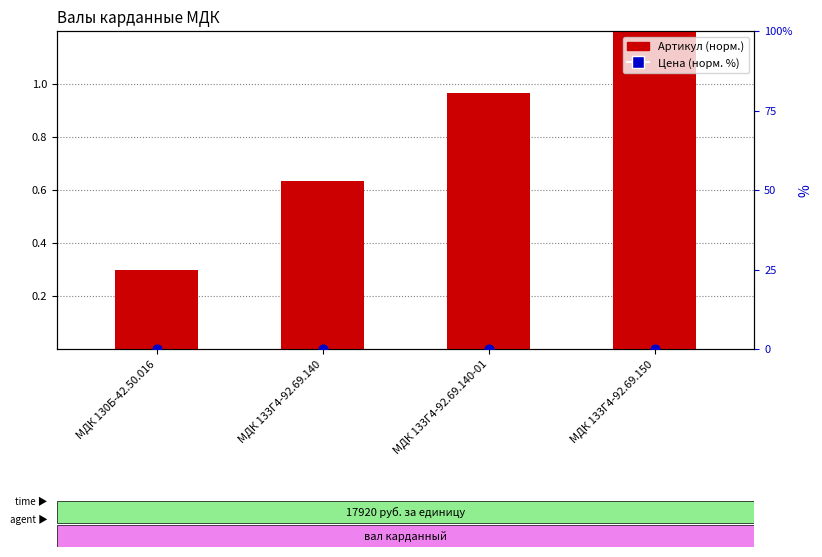

Which series contains the lowest Y value?

Цена (норм. %)